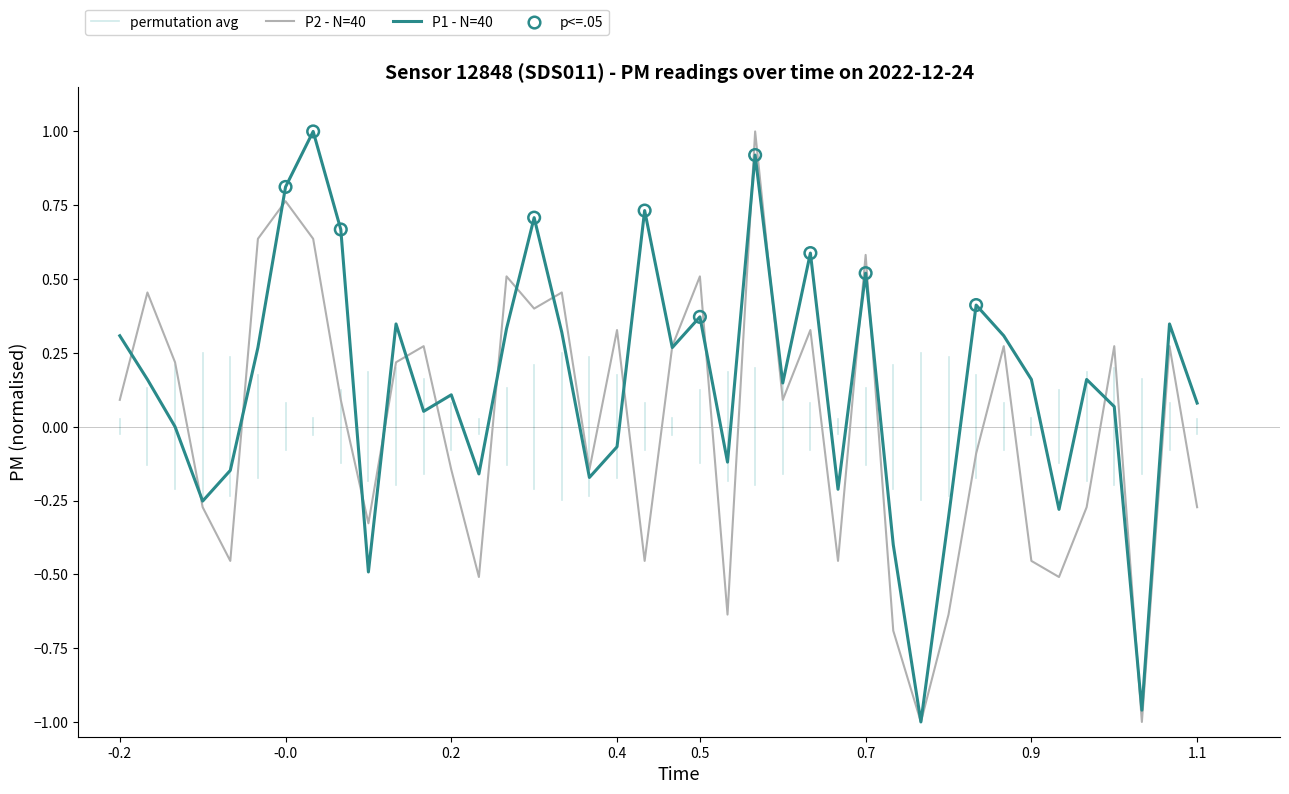

The value of P1 - N=40 at -0.0 is 1.4. True or false?

False